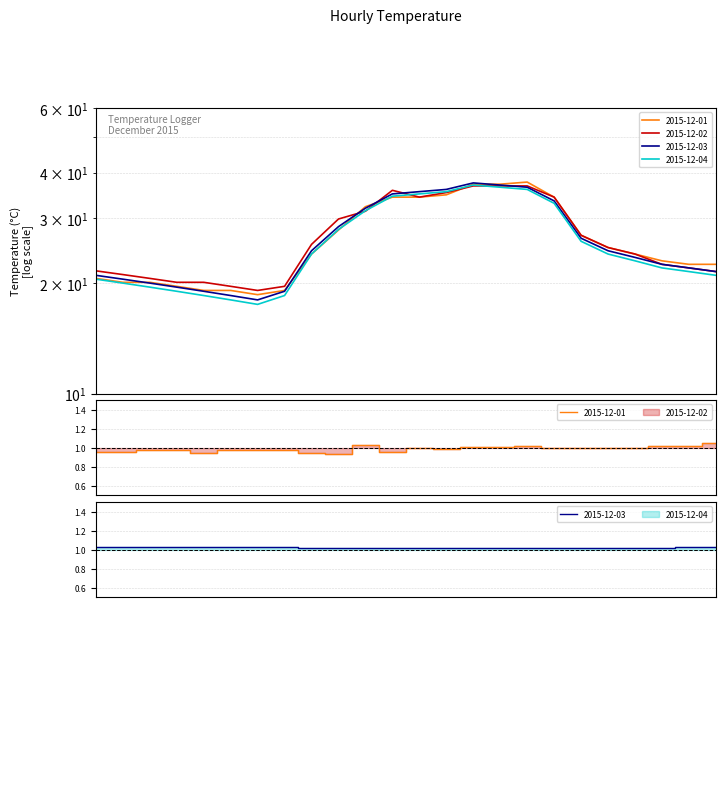

How many intersections are there between 2015-12-03 and 2015-12-02?

4